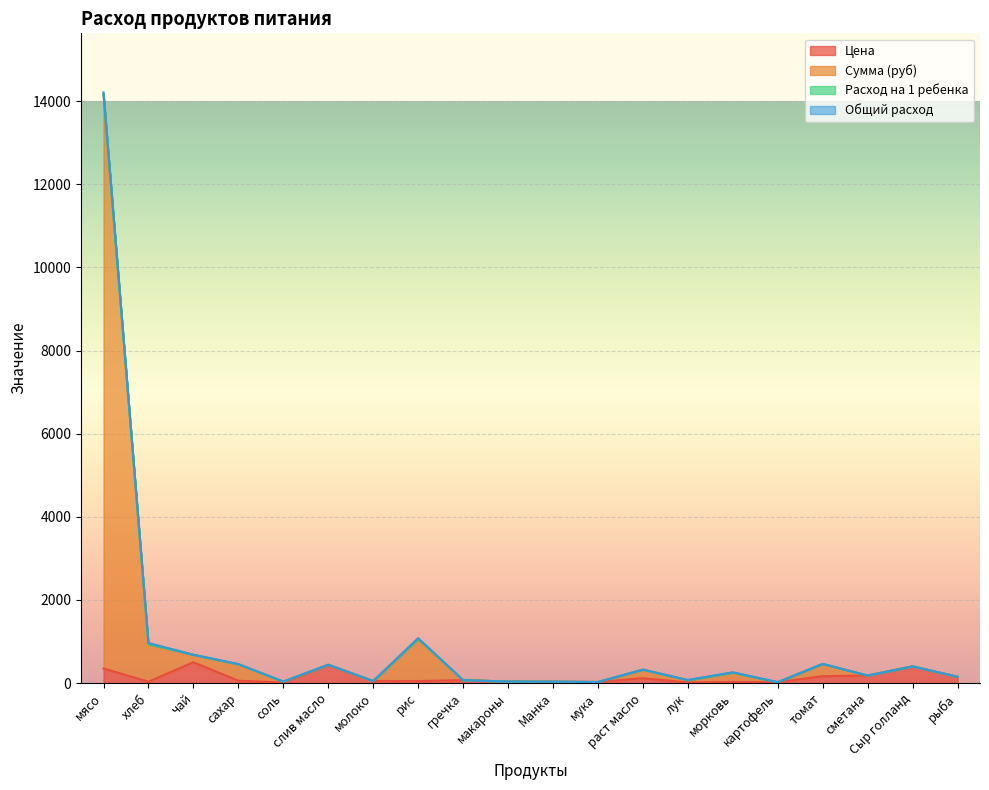

What value does the Сумма (руб) series have at морковь?

258.4